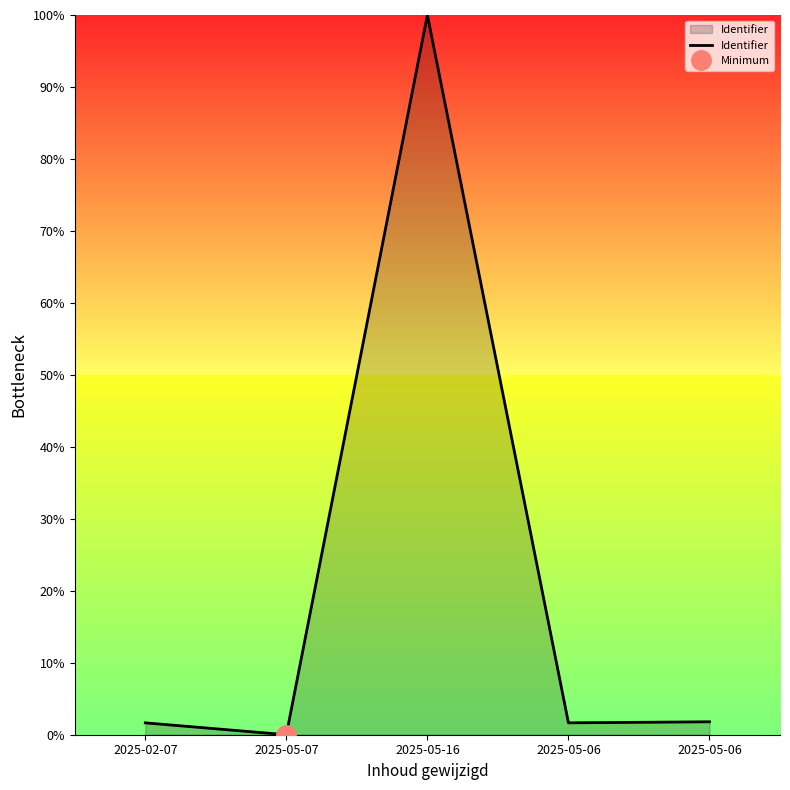

True or false: there are more than 1 points higher than both neighbors.

False